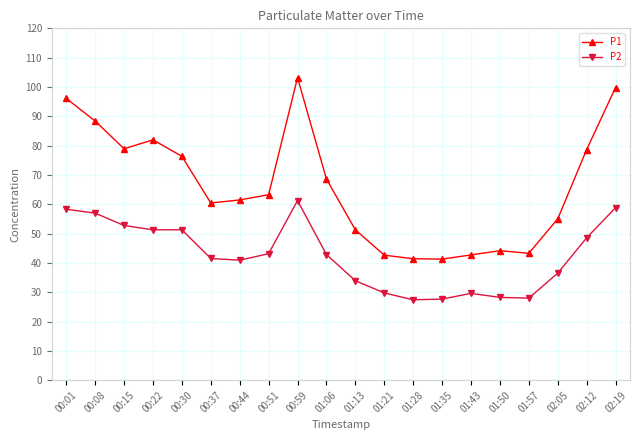

Which series has the widest spread of values?

P1